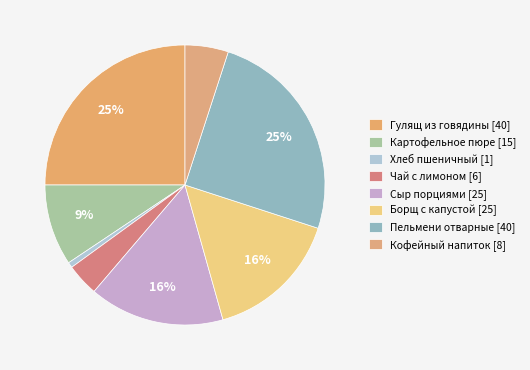

To the nearest percent, what is the combined percentage of Сыр порциями and Хлеб пшеничный?

16%